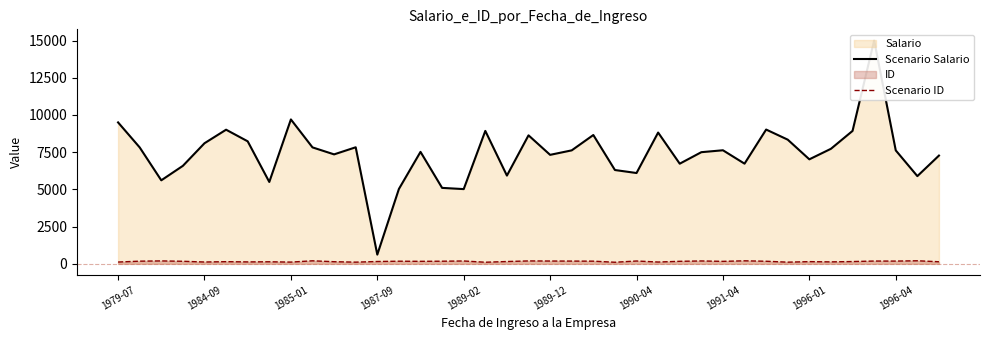

In Scenario Salario, how many points are higher than both neighbors (excluding endpoints)?

11